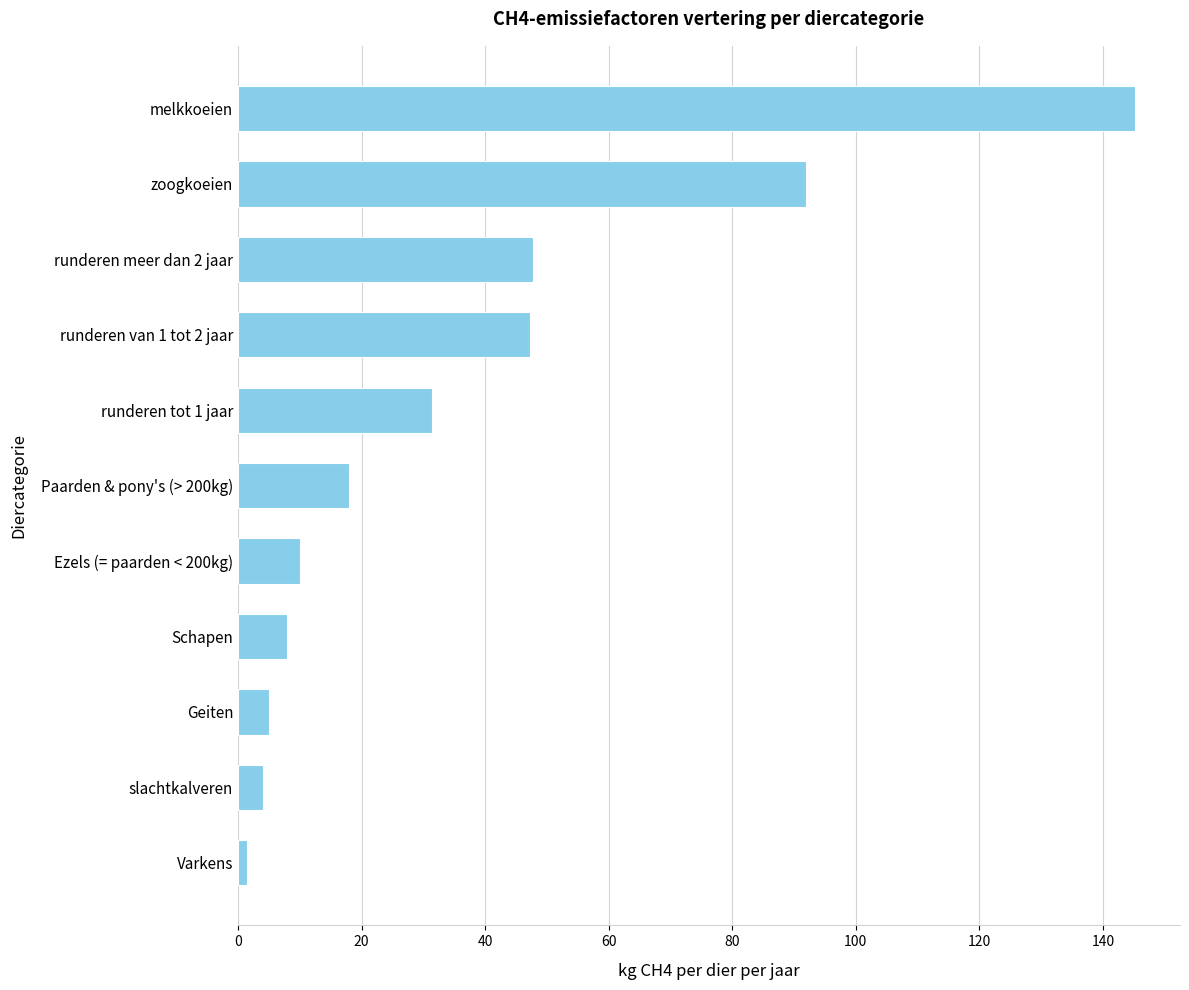

Which label corresponds to the smallest value in the chart?

Varkens